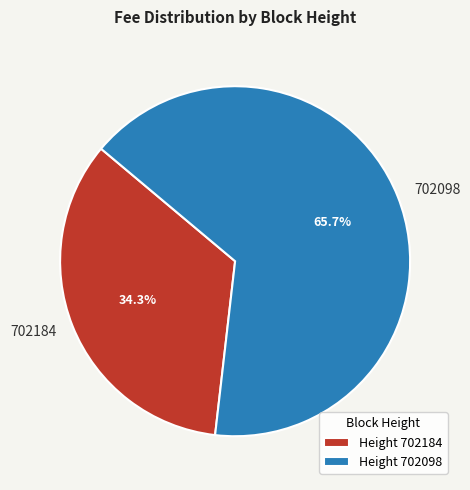

Which has a higher value, Height 702098 or Height 702184?

Height 702098